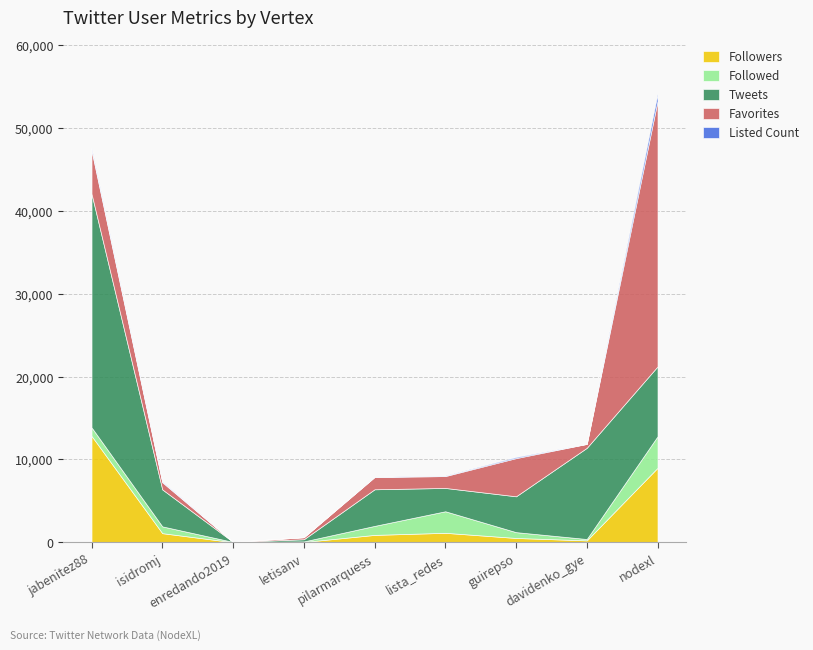

At which label does Tweets reach its peak?

jabenitez88